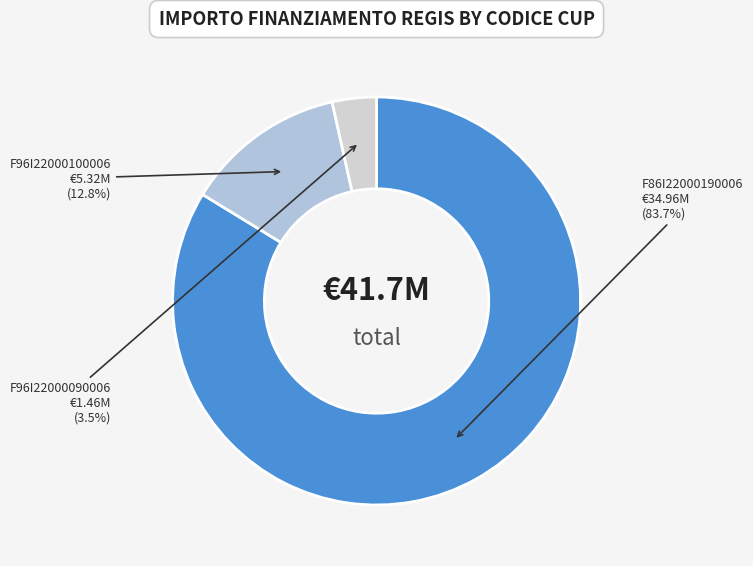

What is the total percentage of F86I22000190006 and F96I22000100006?

96.5%